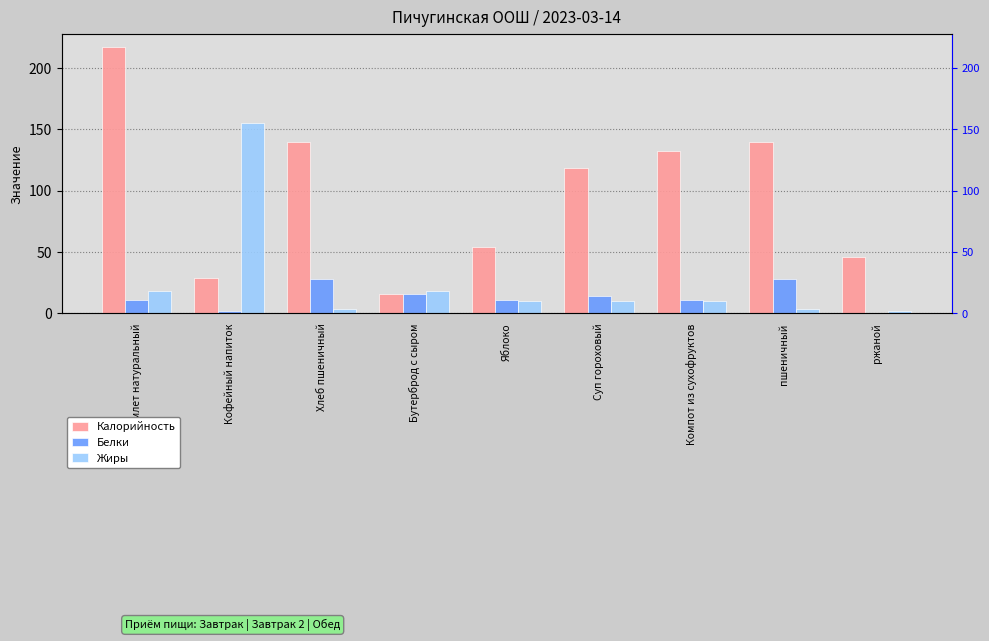

What are all the series names shown in the legend?

Калорийность, Белки, Жиры